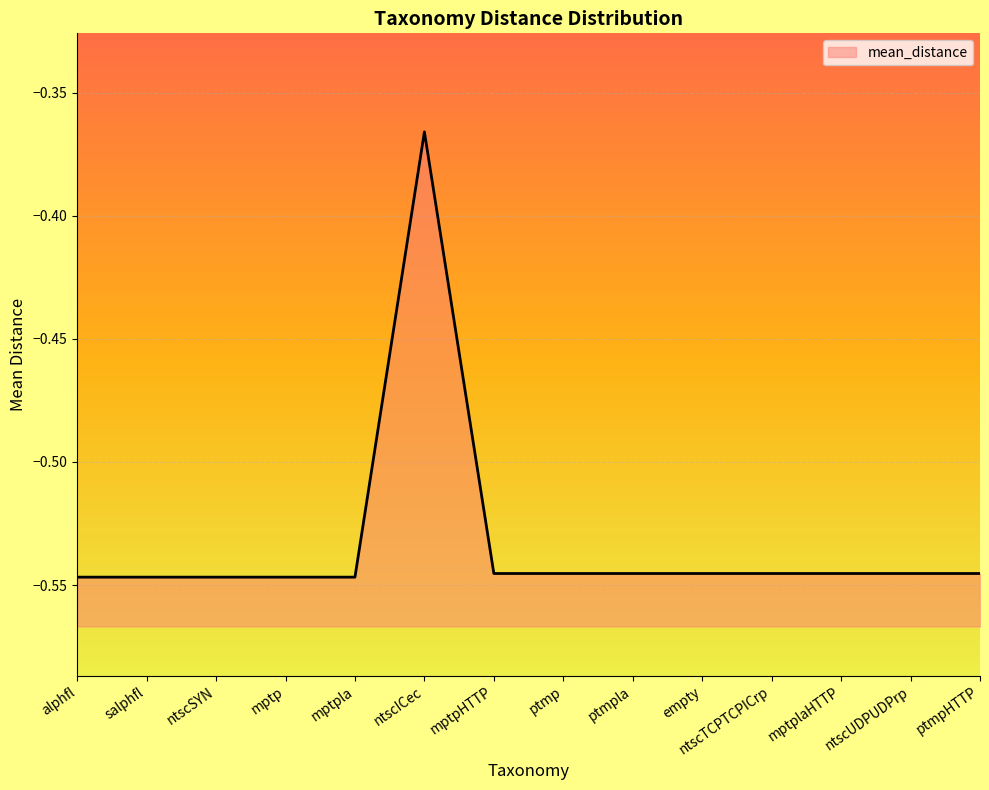

True or false: the data has more than 2 interior local peaks.

False